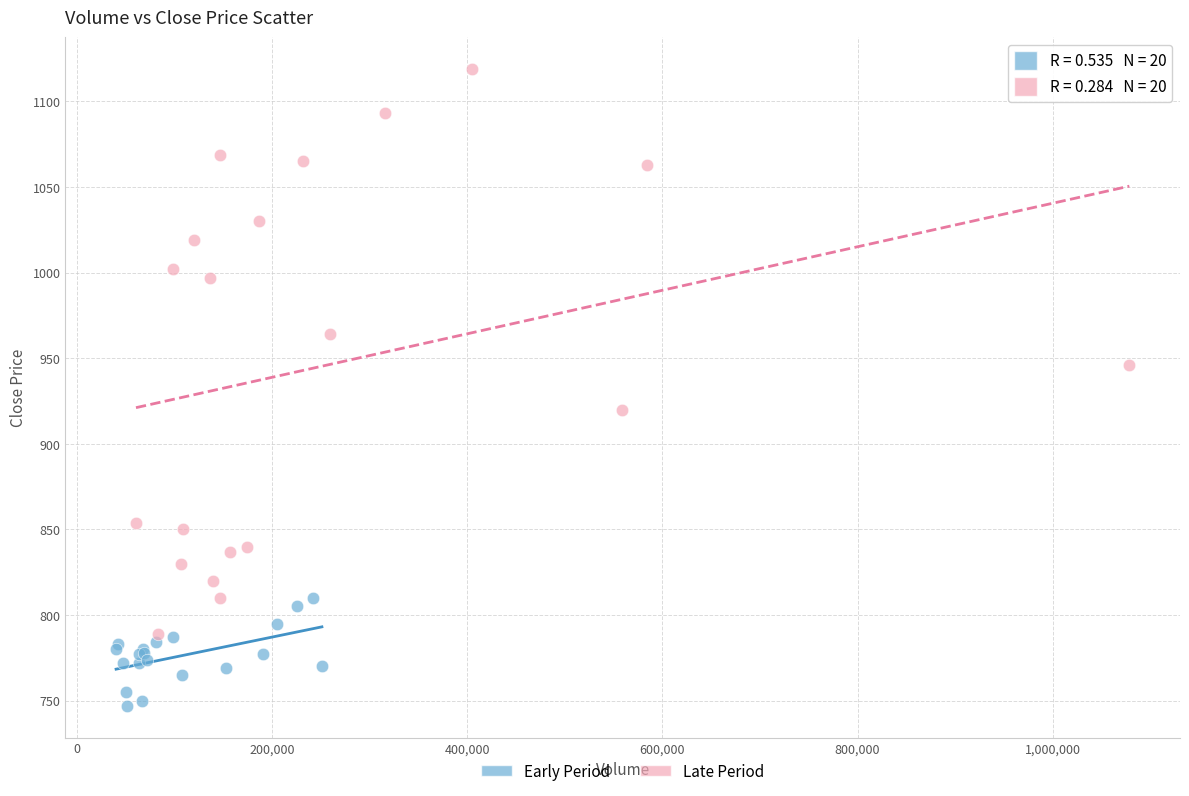

What are all the series names shown in the legend?

Early Period, Late Period